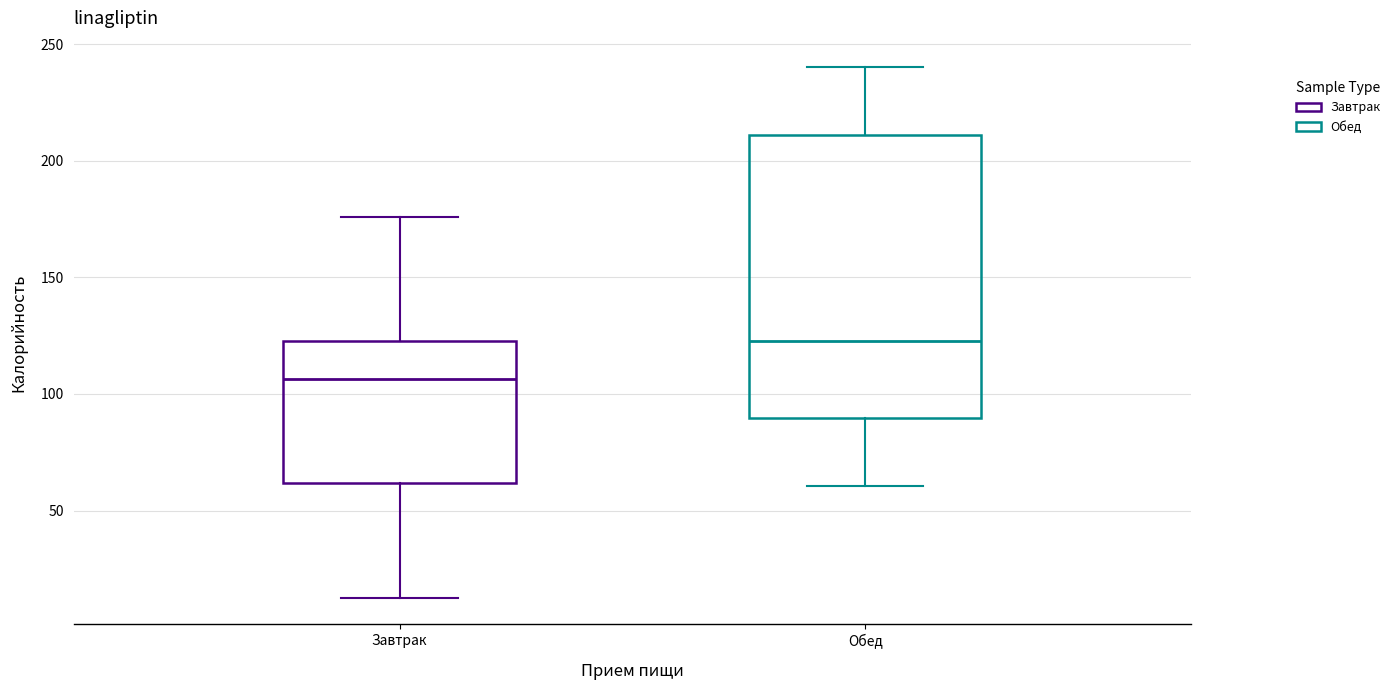

Where does the median line of the box for Завтрак sit on the y-axis? The values are not printed on the chart, so give them approximately, as read against the axis.

105